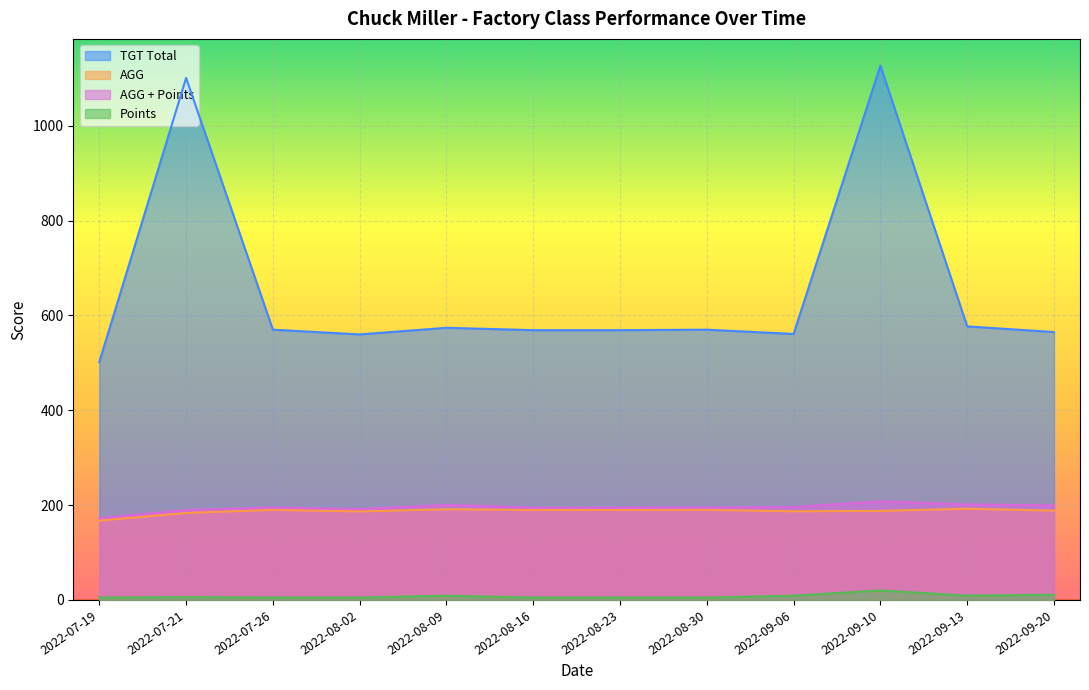

What is the difference between the maximum and minimum values in the Points series?

15.0